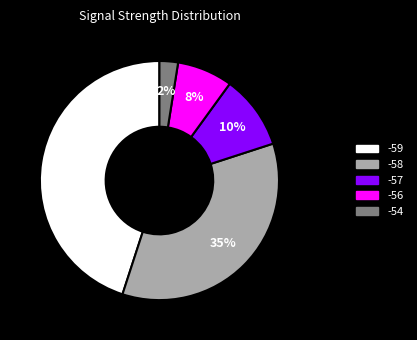

Is there a majority slice in this chart?

No